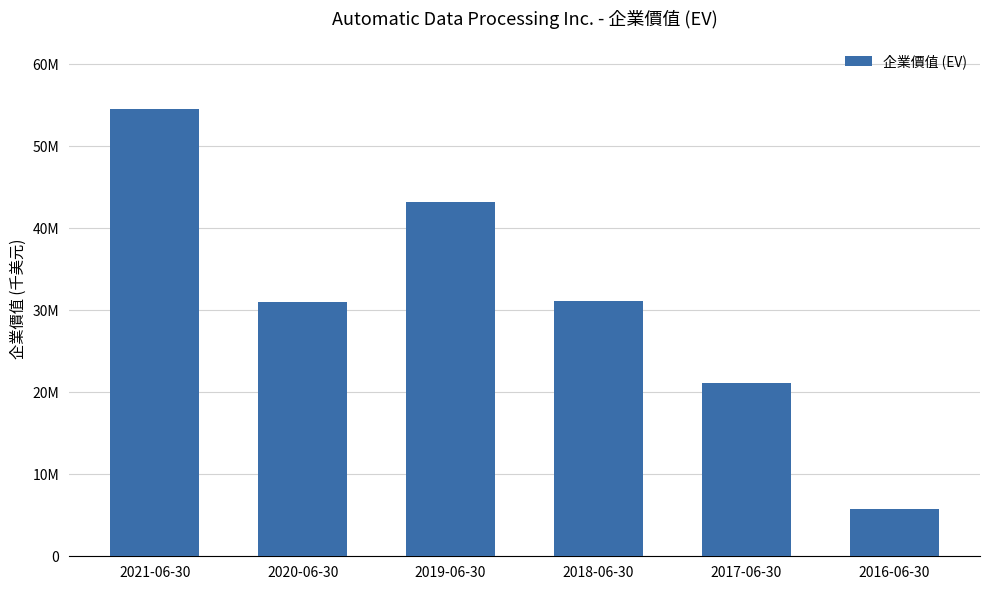

Rank the categories by value from lowest to highest.

2016-06-30, 2017-06-30, 2020-06-30, 2018-06-30, 2019-06-30, 2021-06-30